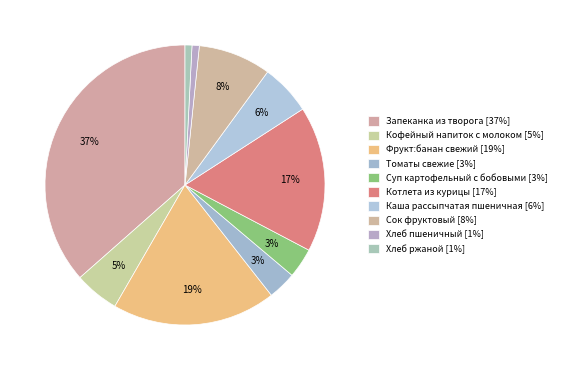

How many segments does this pie chart have?

10